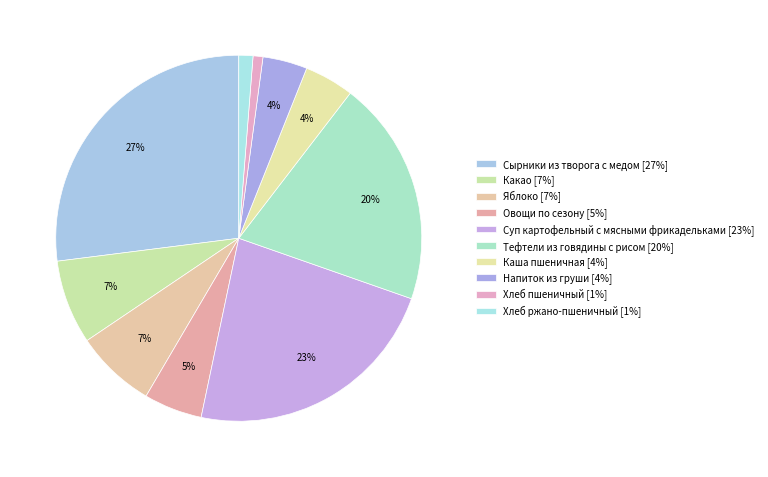

To the nearest percent, what is the difference between the Сырники из творога с медом and Хлеб пшеничный slice percentages?

26%